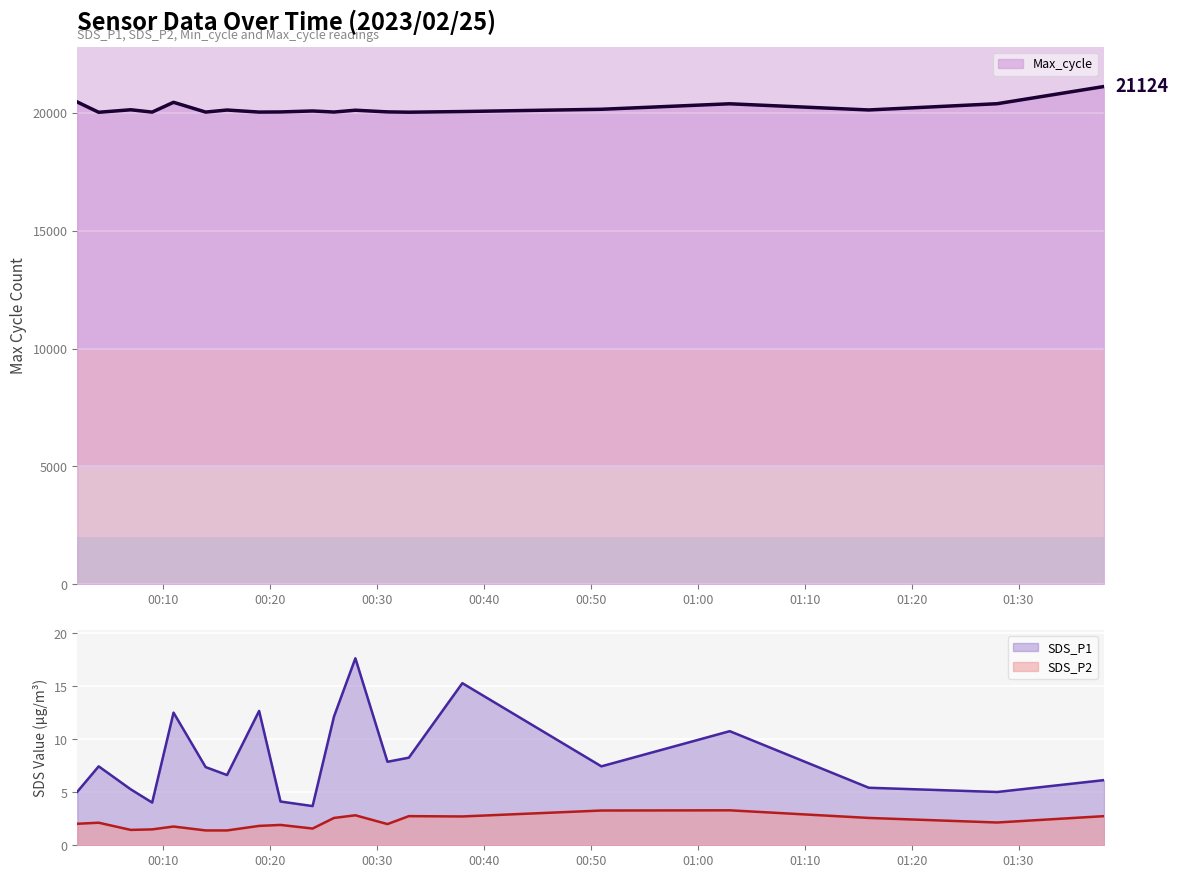

True or false: SDS_P1 and SDS_P2 cross at least once.

False